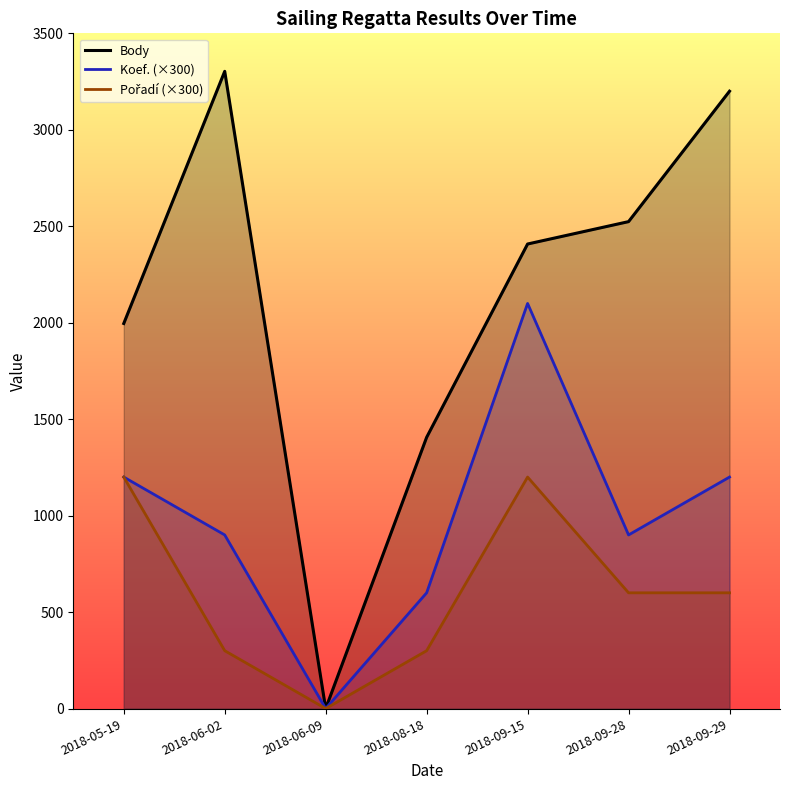

Is it true that Body equals 3534 at 2018-09-28?

False